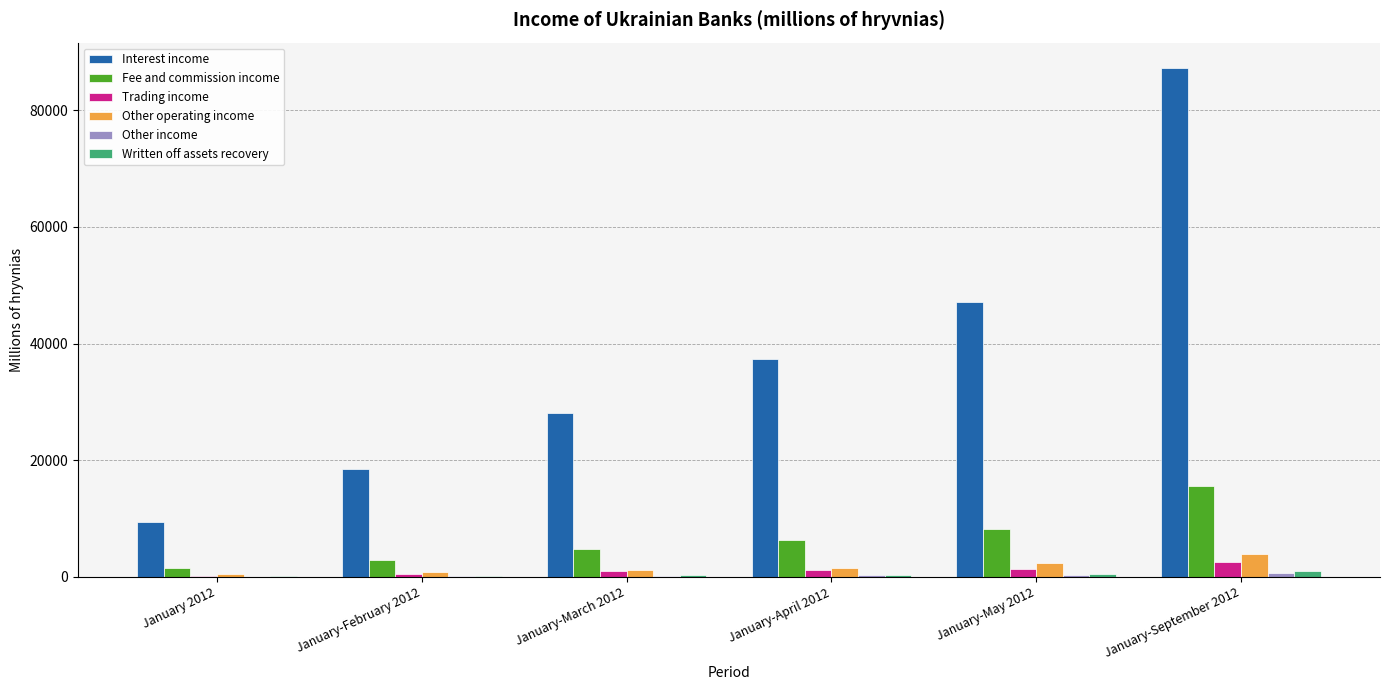

At which category is the sum across all series the highest?

January-September 2012